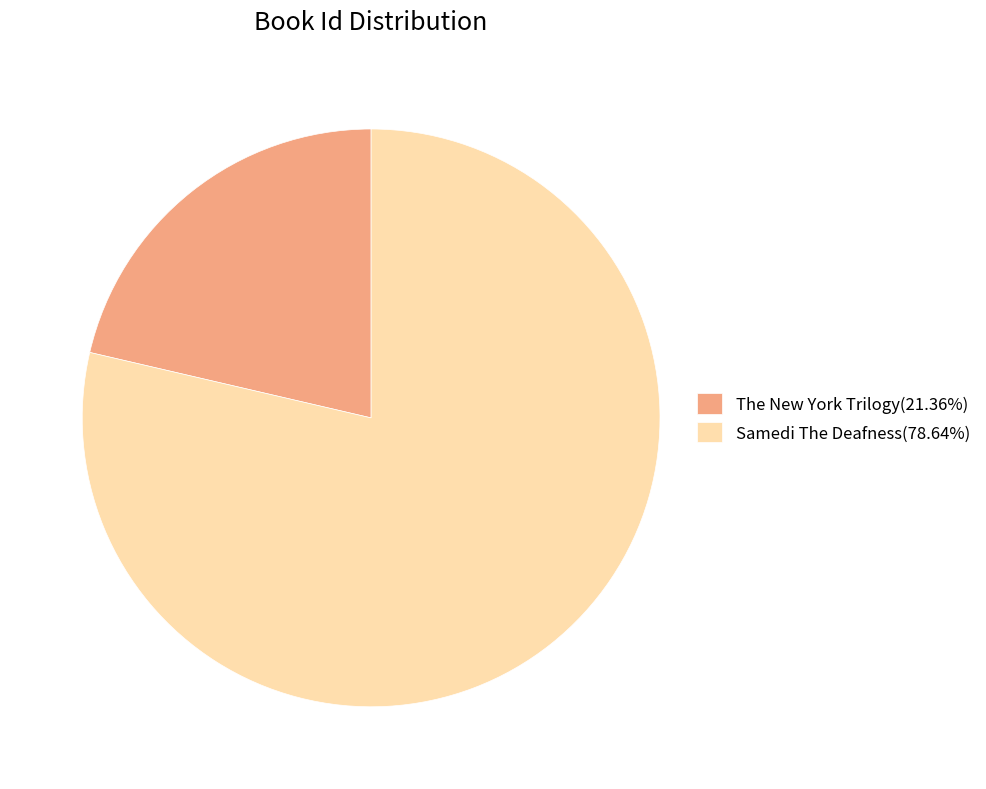

Which category has the biggest portion of the pie?

Samedi The Deafness